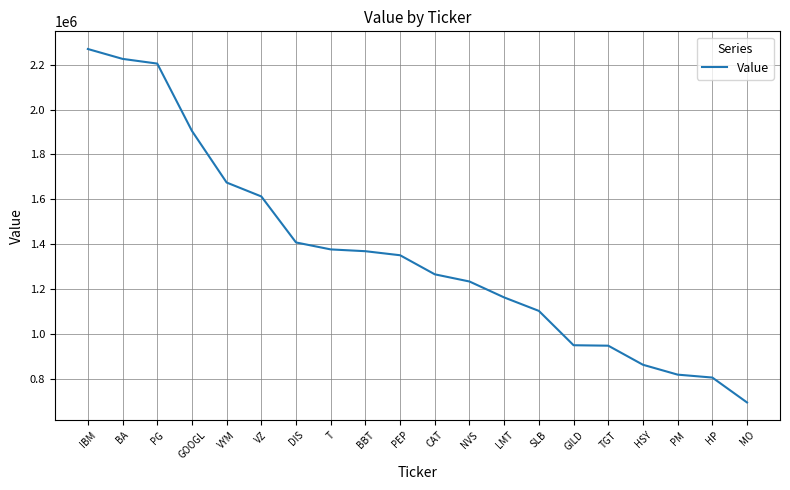

What value does the data have at VZ, to the nearest 50?

1613000